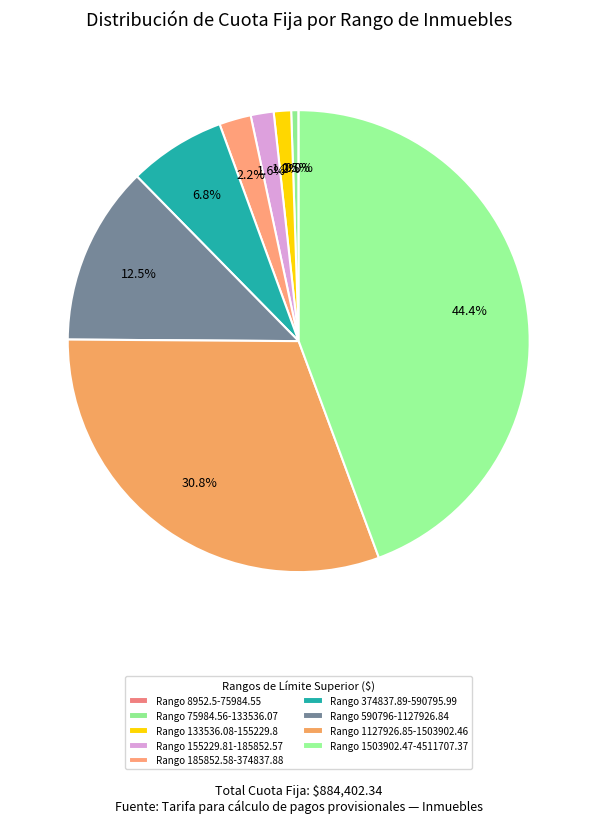

What is the largest slice in the pie chart?

1503902.47-4511707.37